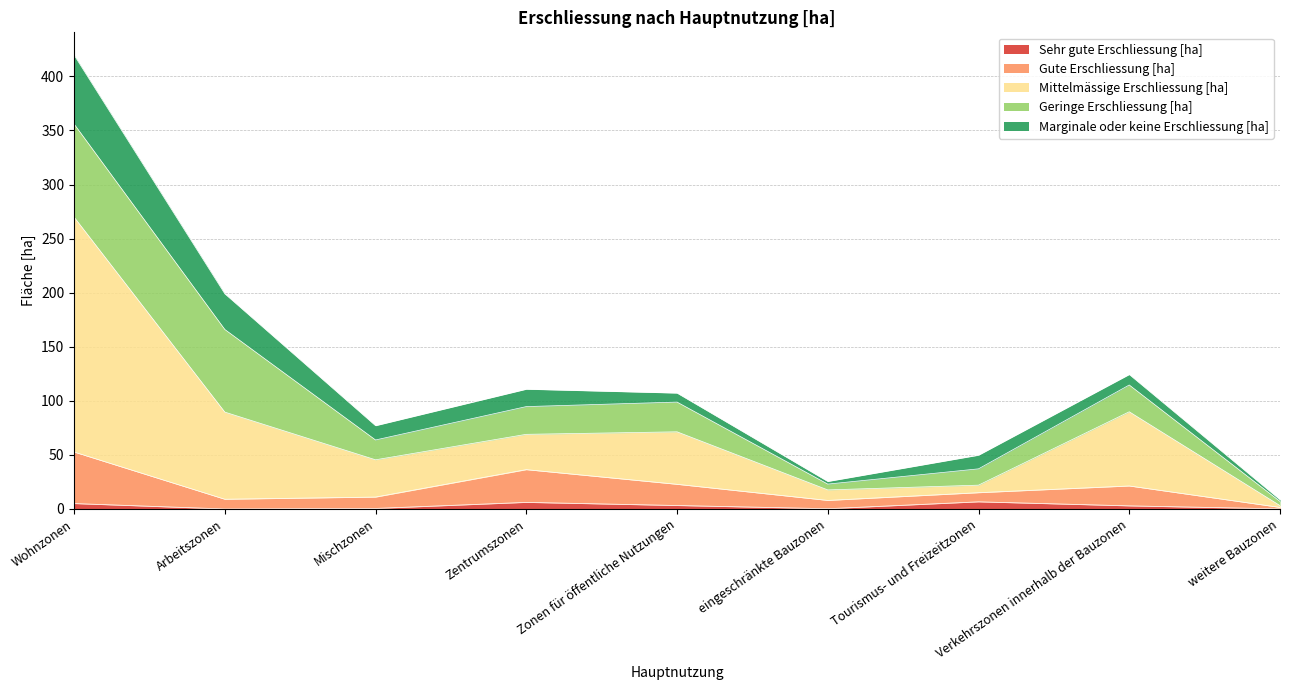

Does the chart have visible grid lines?

Yes